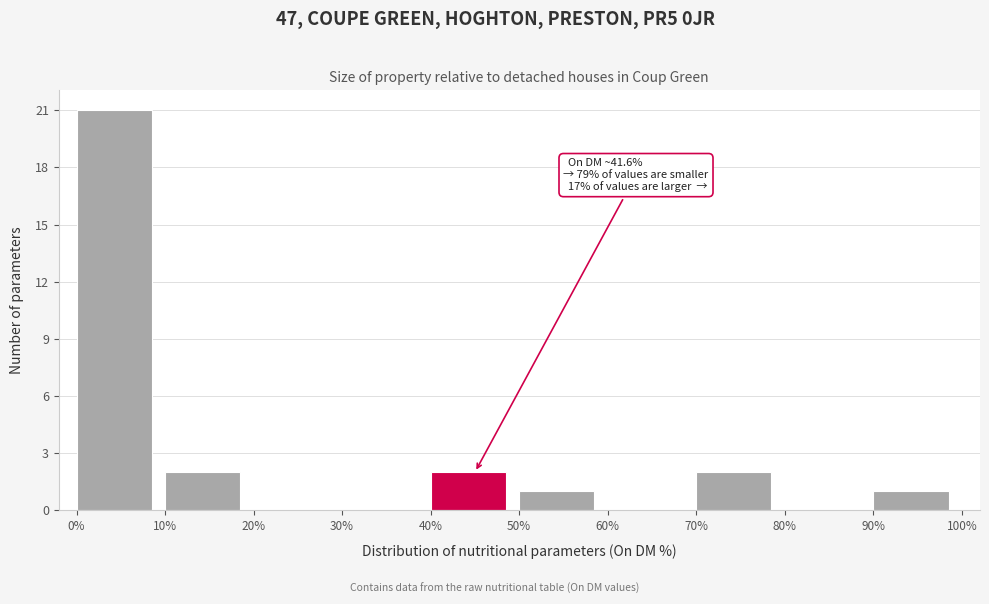

Which range on the x-axis has the tallest bar?

0% to 10%